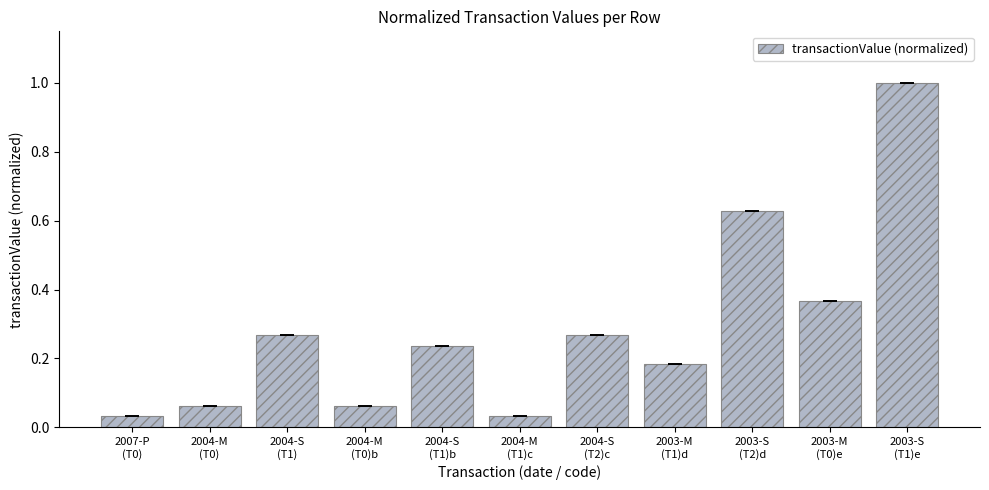

How many bars are there in total?

11